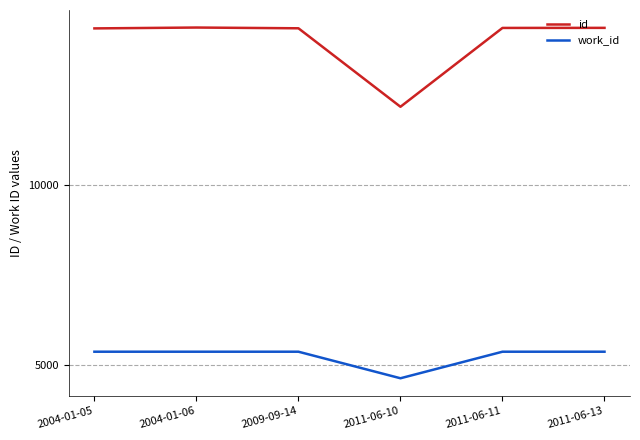

The value of id at 2004-01-05 is 14376. True or false?

True